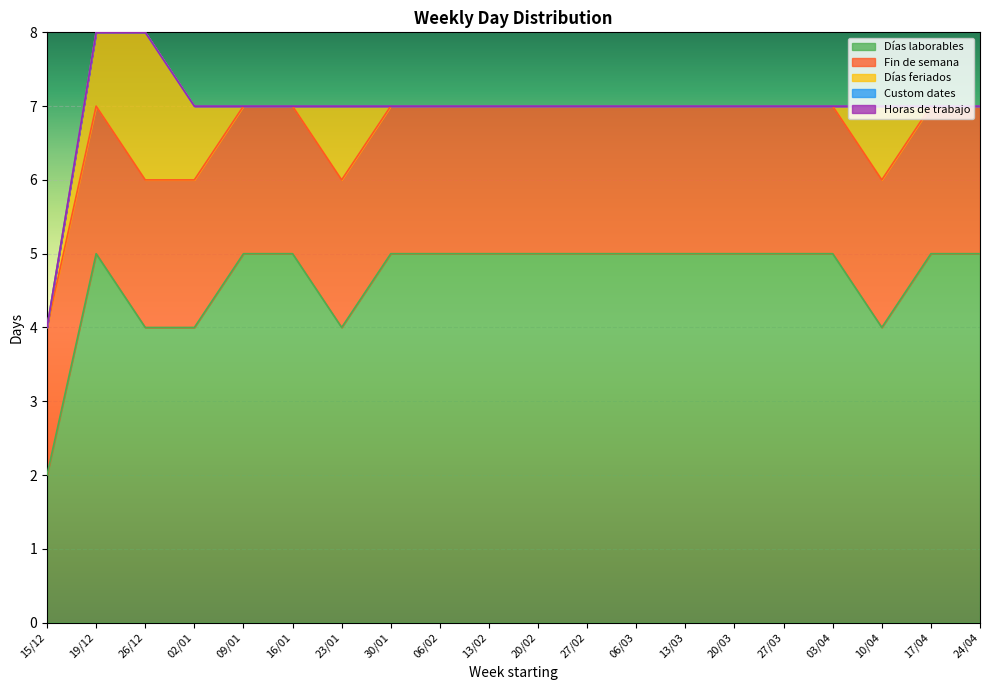

True or false: Fin de semana and Horas de trabajo cross at least once.

False